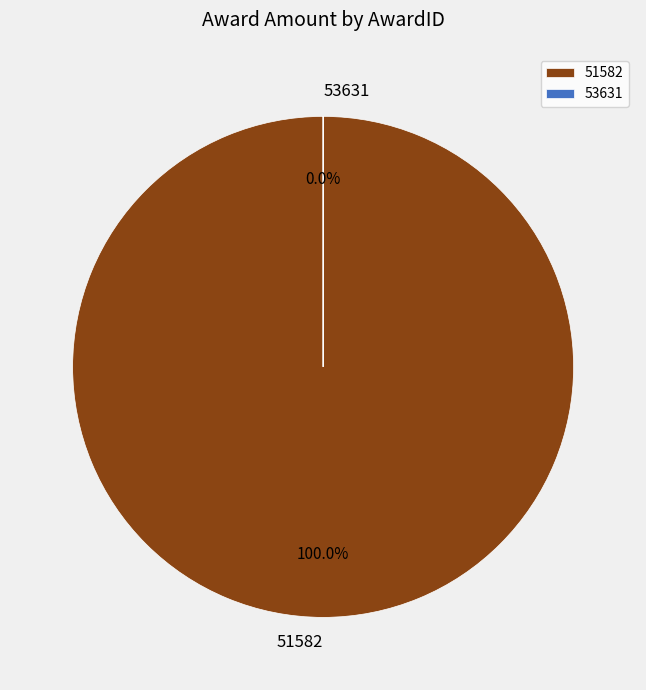

Which category has the biggest portion of the pie?

51582